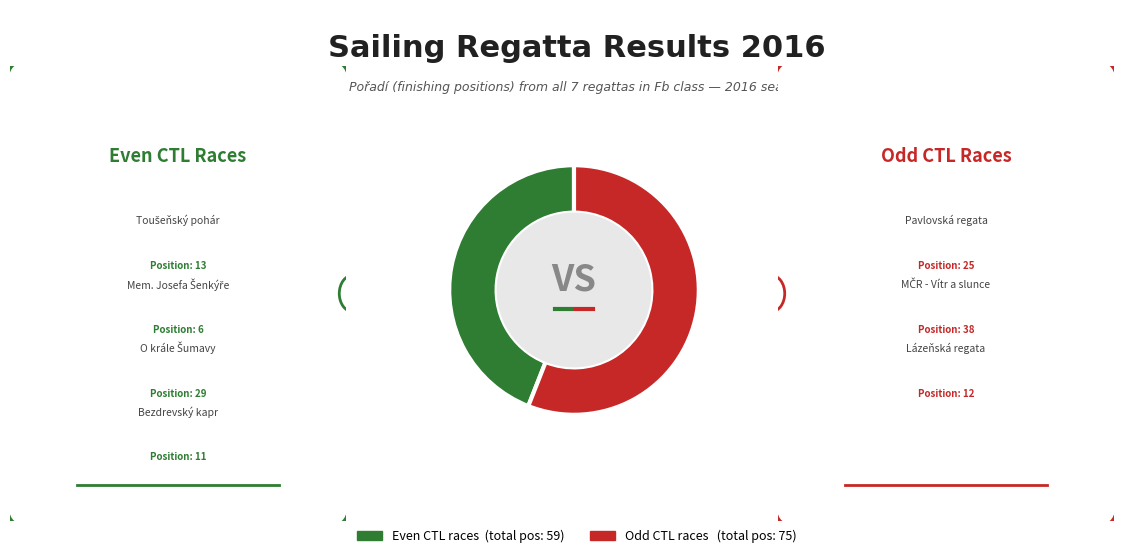

Is there any slice that represents more than half of the pie?

Yes